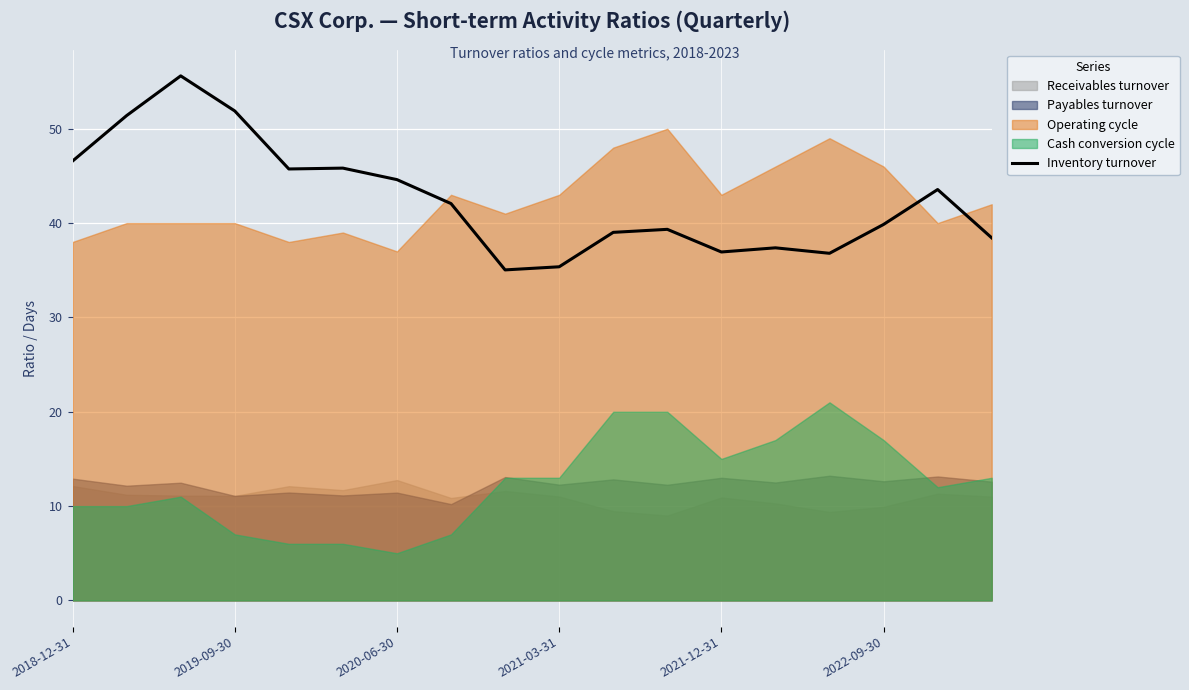

What is the minimum value for Inventory turnover?

35.0